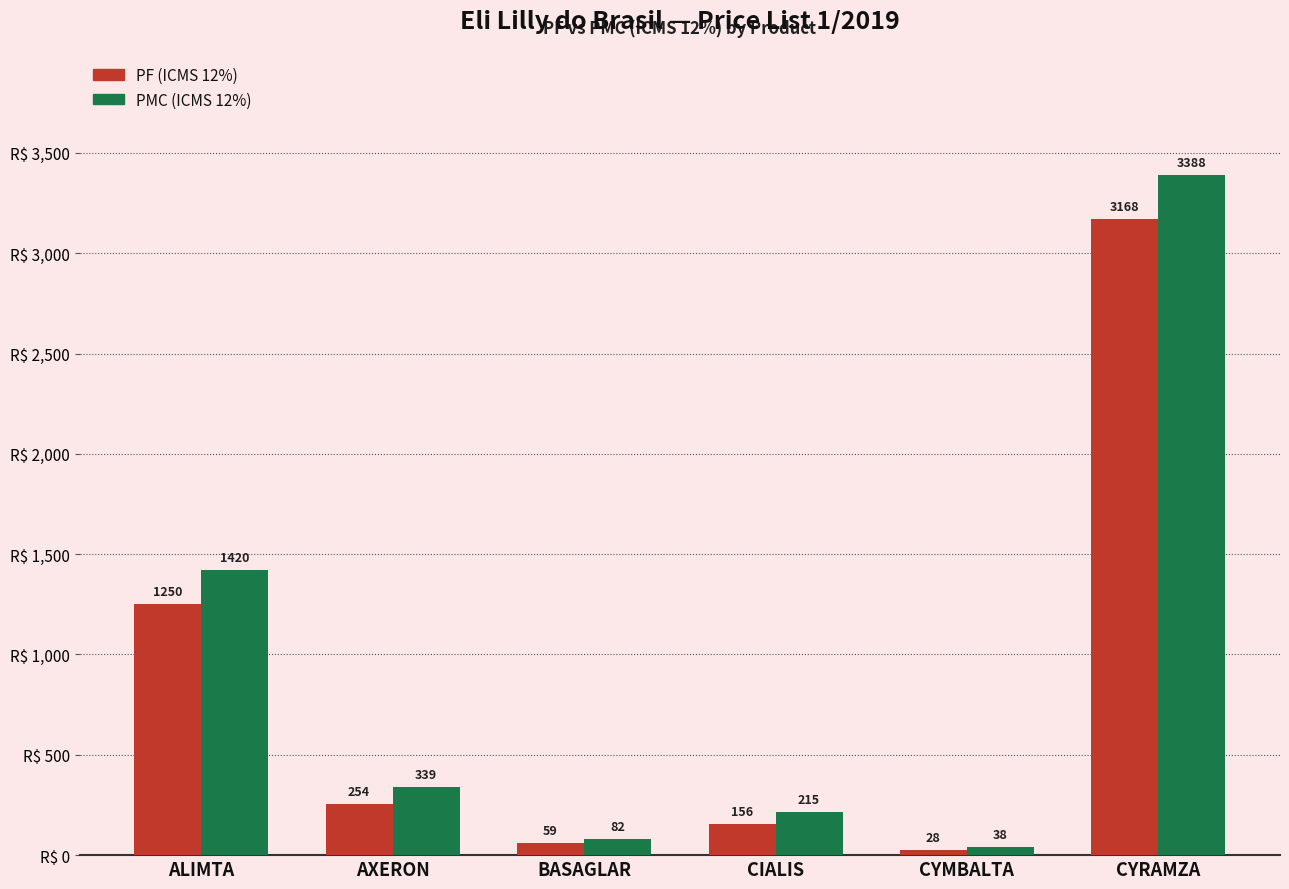

Rank the series at BASAGLAR from highest to lowest value.

PMC (ICMS 12%), PF (ICMS 12%)